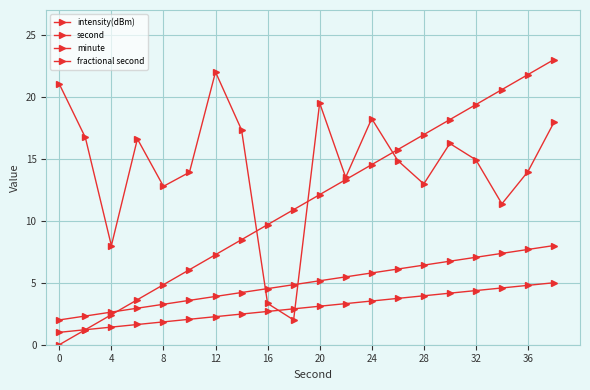

Is this an area chart (filled region under the line)?

No